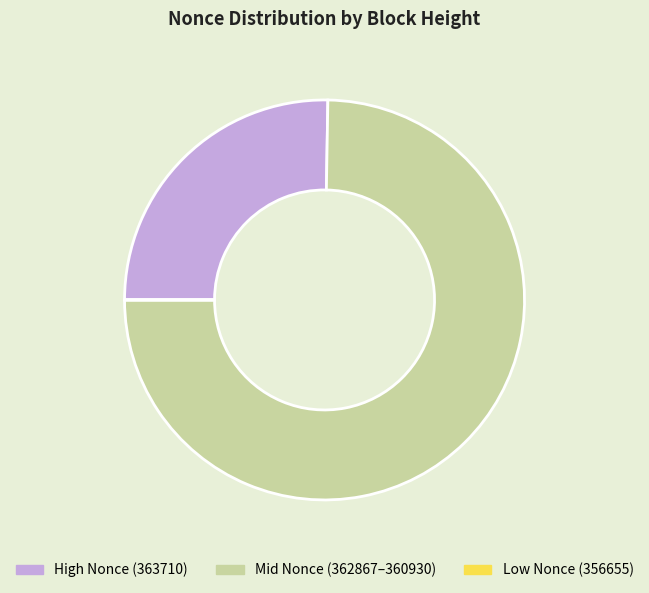

Is there a majority slice in this chart?

Yes